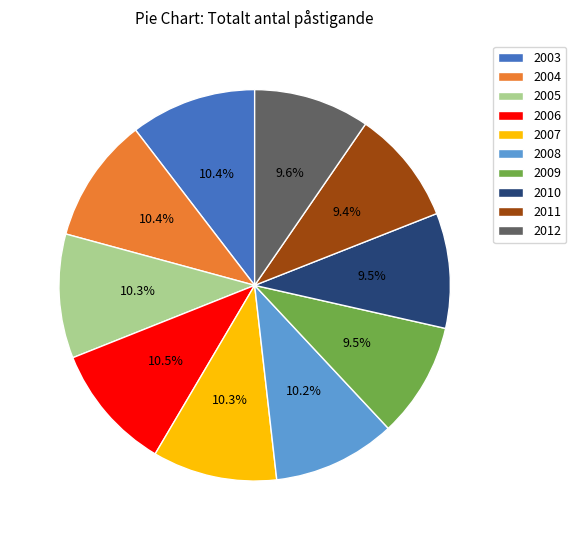

How much of the chart is everything except 2006?

89.5%